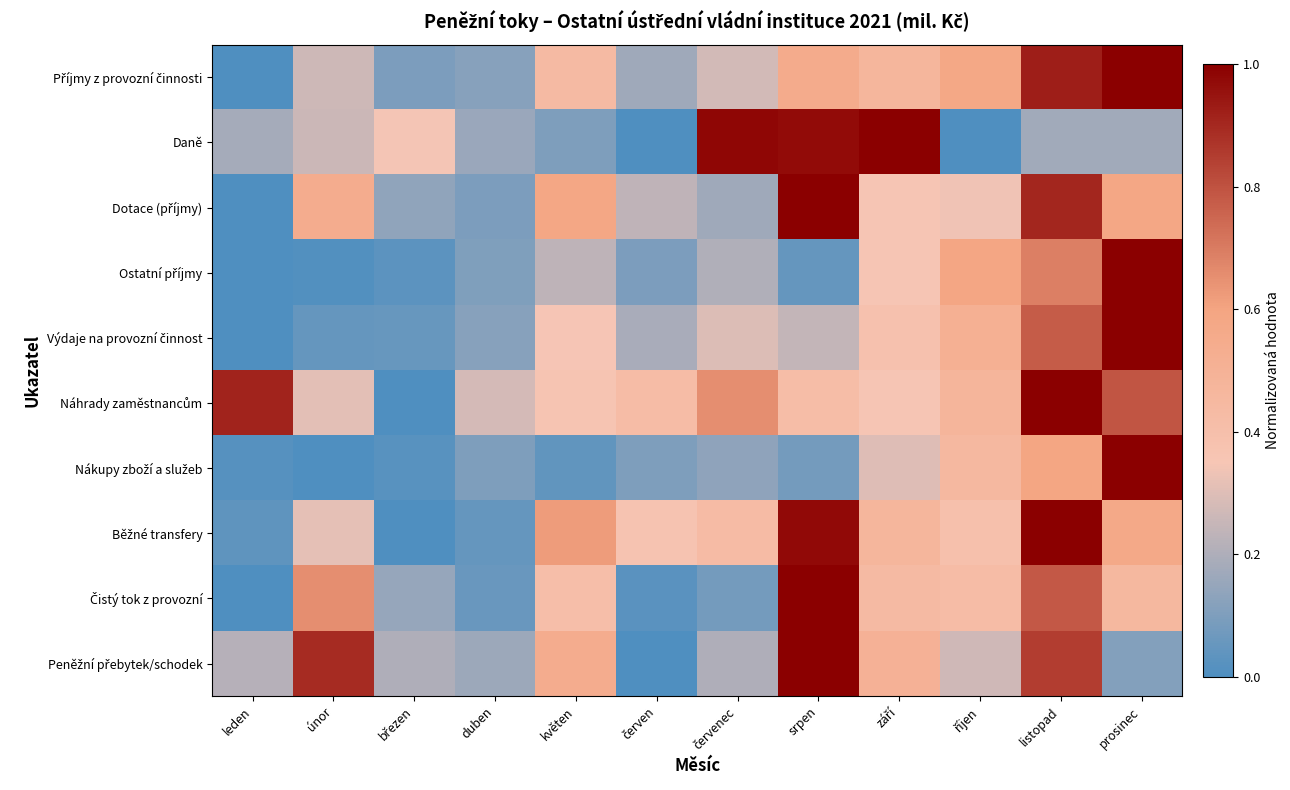

How many data points does each series have?

12